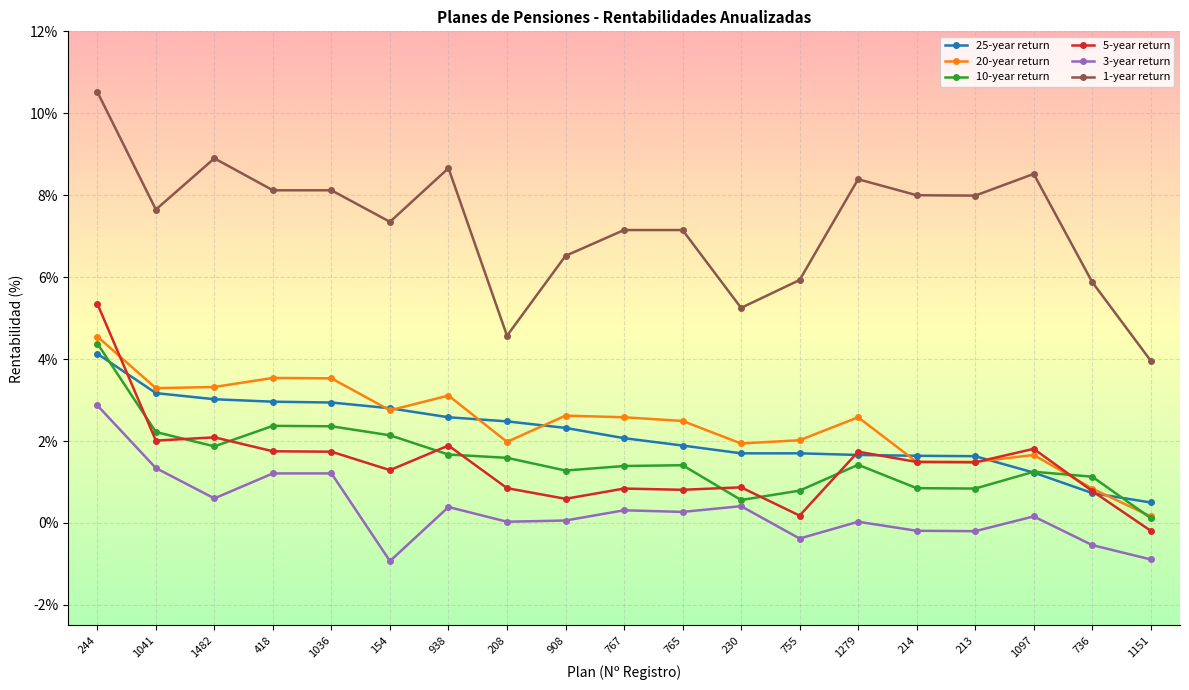

What are all the series names shown in the legend?

25-year return, 20-year return, 10-year return, 5-year return, 3-year return, 1-year return